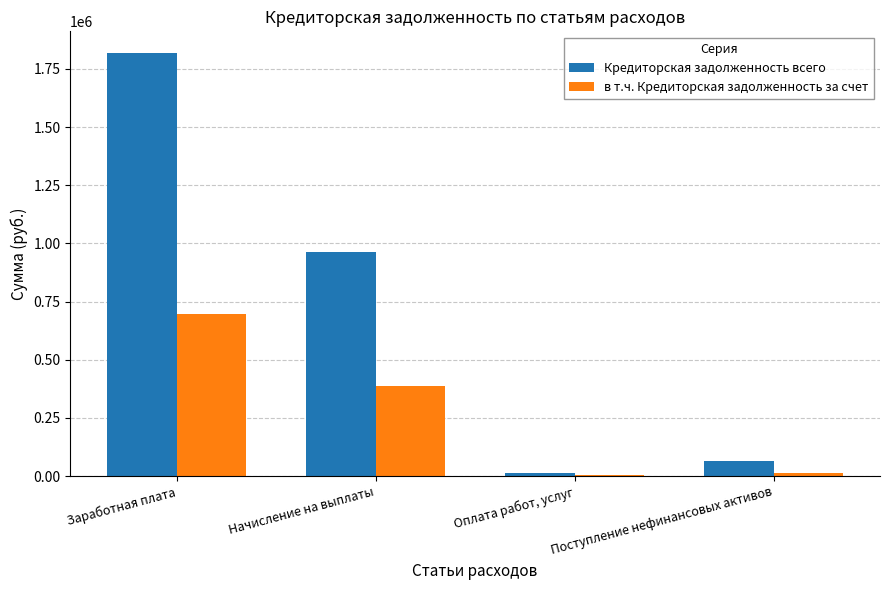

Where is в т.ч. Кредиторская задолженность за счет nearest to the value 350943?

Начисление на выплаты